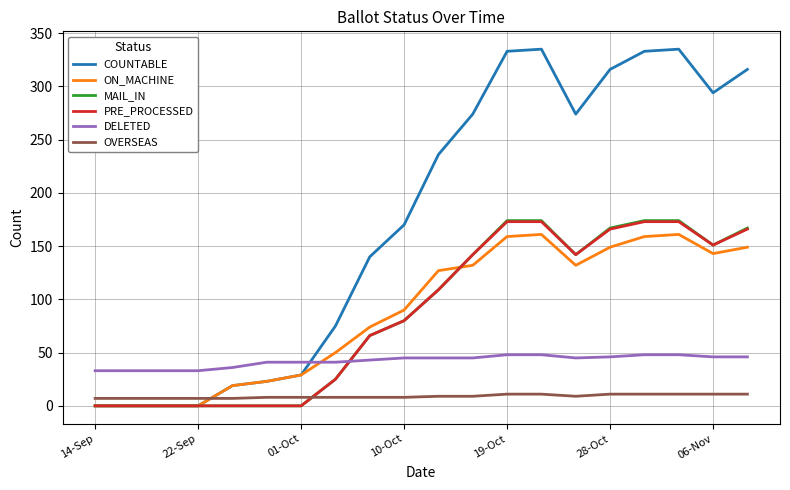

Count the number of data series in this chart.

6